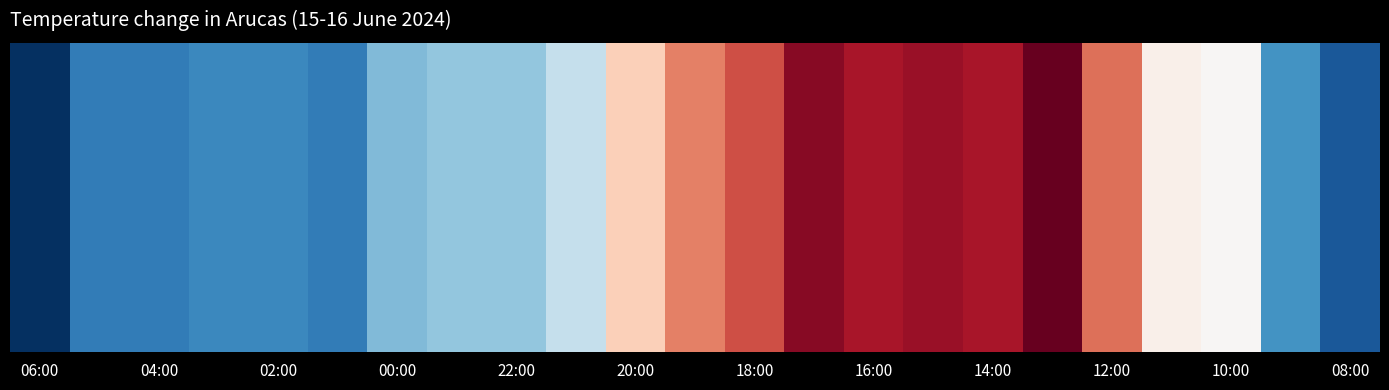

What is the approximate value at 10:00?

21.6